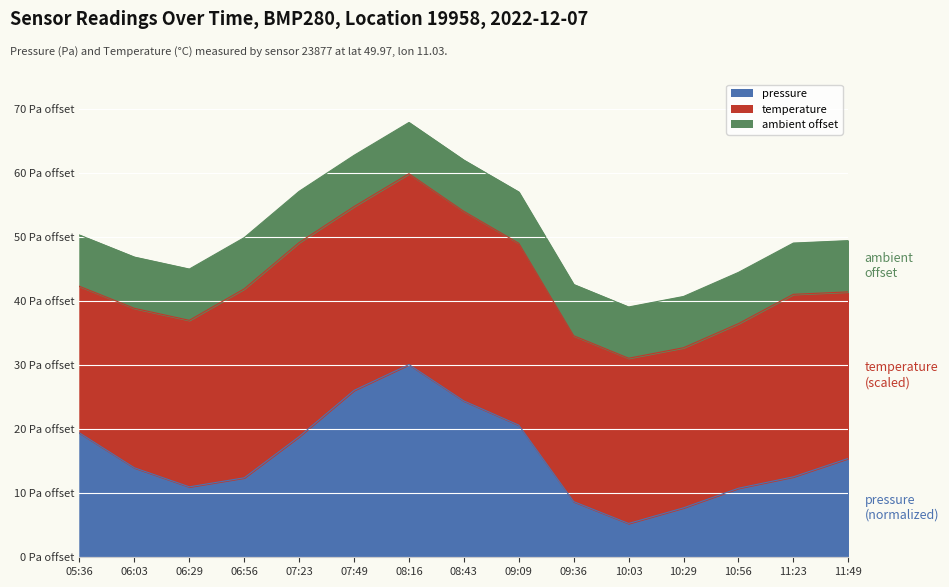

What is the difference between the second highest and minimum values?

20.8